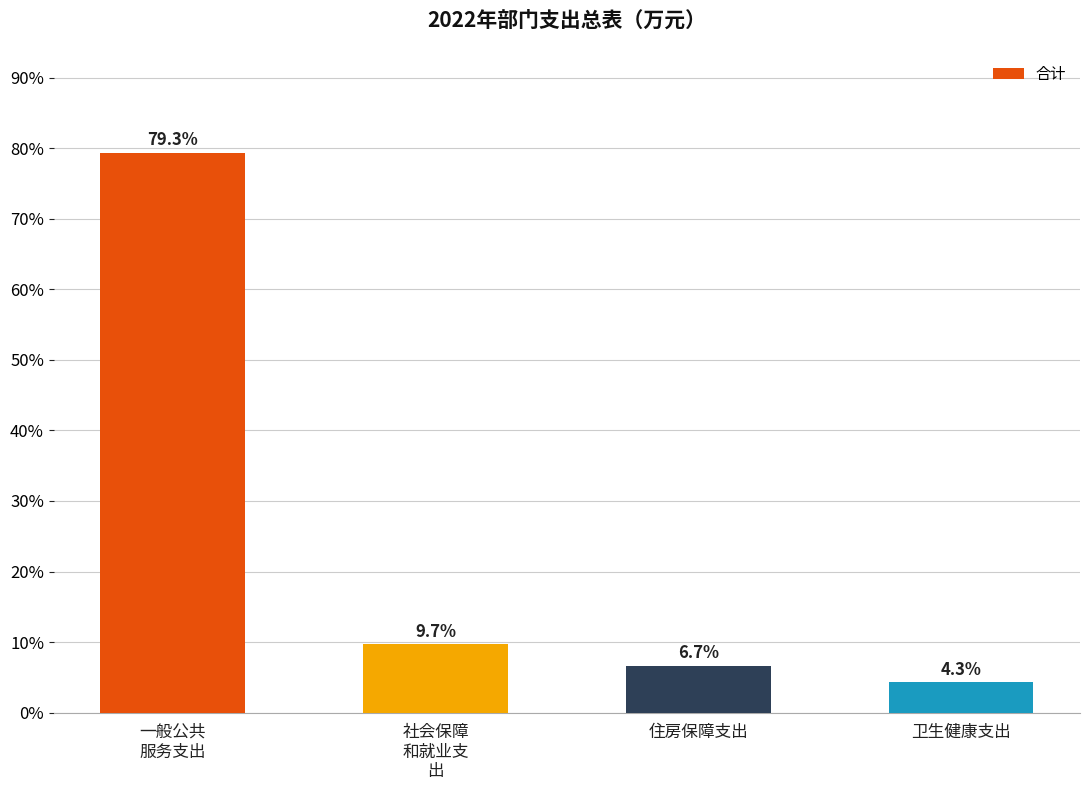

The chart shows a value of 9.7 at 社会保障
和就业支
出. True or false?

True